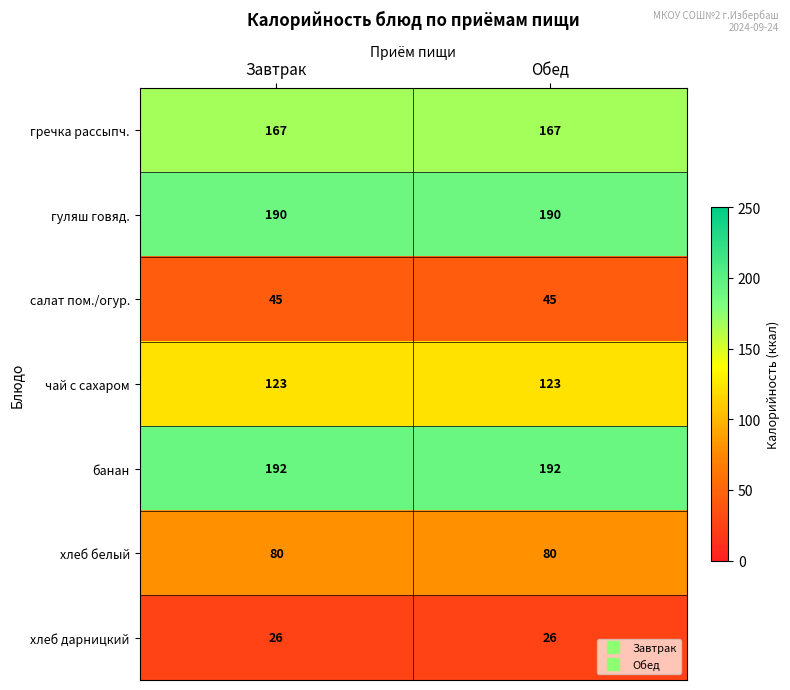

What is the sum of all чай с сахаром values?

246